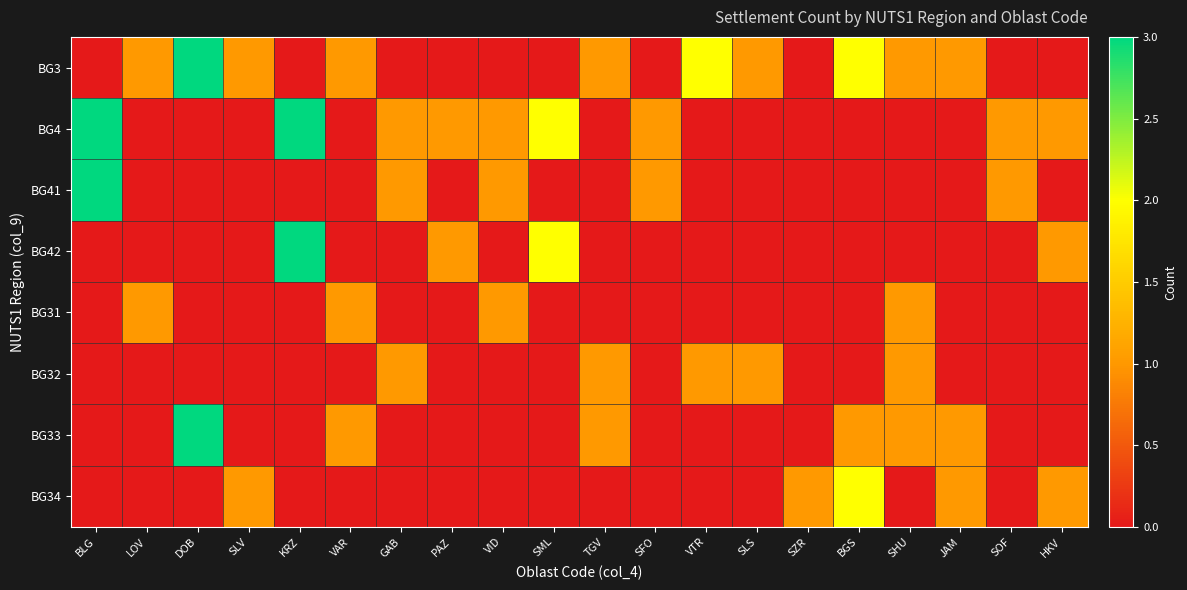

Which series has the largest total across all categories?

BG3